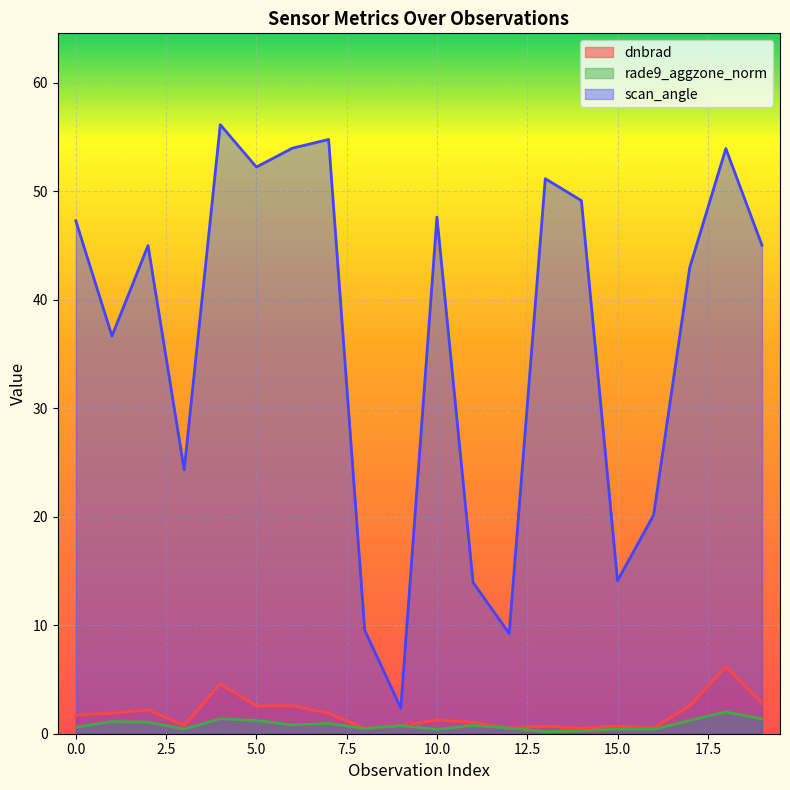

What is the average value of the dnbrad series?

1.8